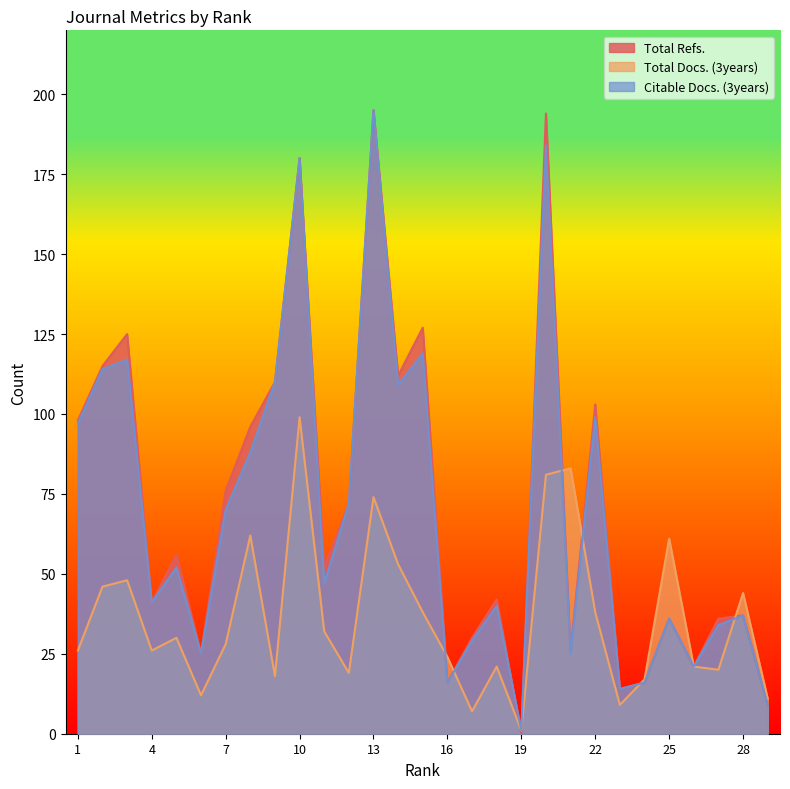

How many intersections are there between Citable Docs. (3years) and Total Docs. (3years)?

6